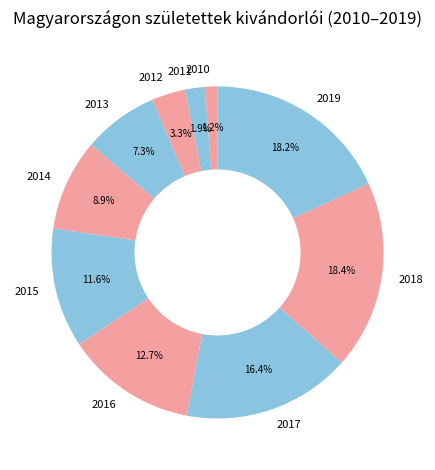

What percentage is the 2011 slice, to the nearest percent?

2%